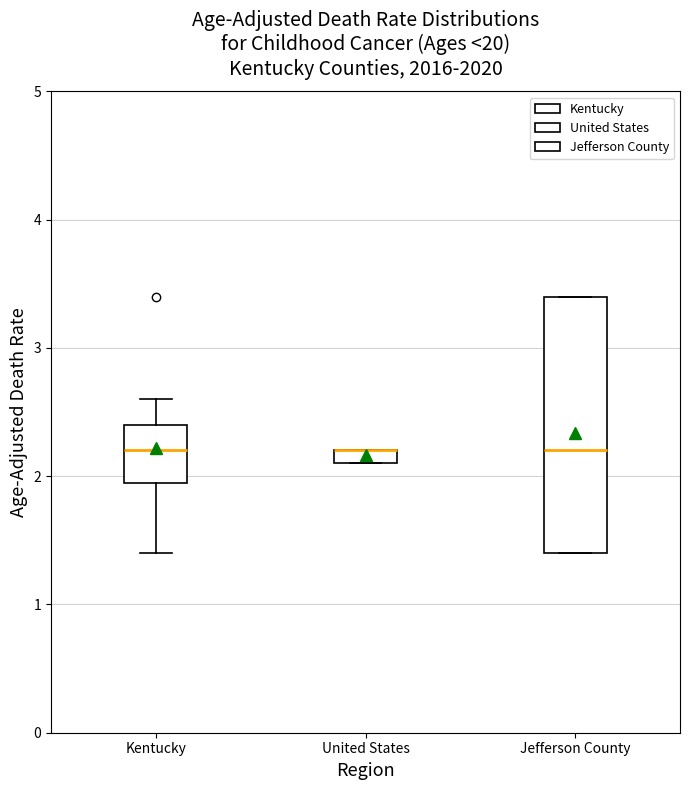

Comparing the boxes themselves (not the whiskers), which one is the tallest?

Jefferson County